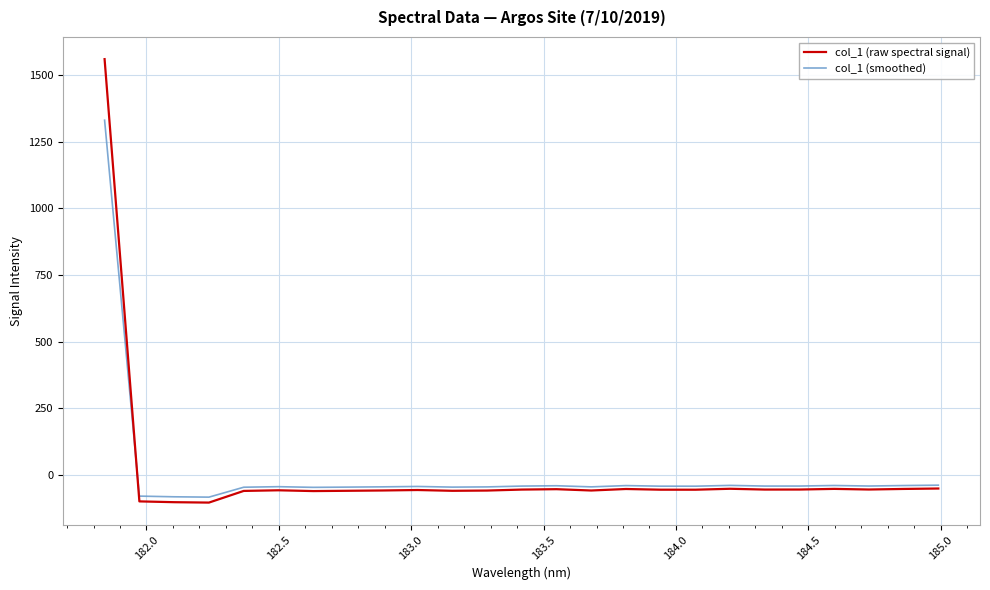

Which series has the largest range (max minus min)?

col_1 (raw spectral signal)